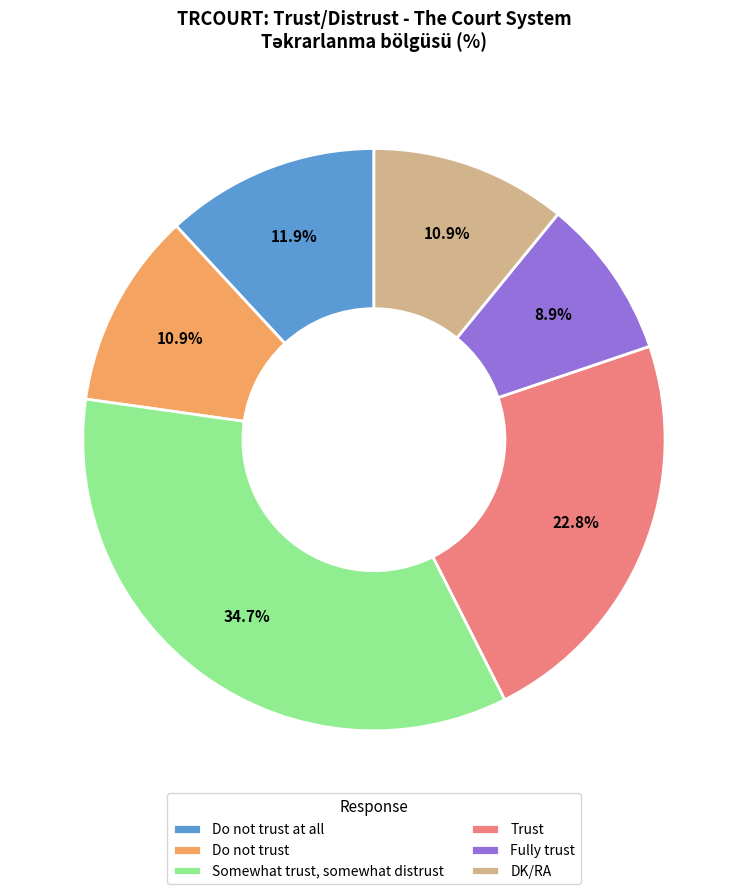

Does Somewhat trust, somewhat distrust represent more than half of the total?

No